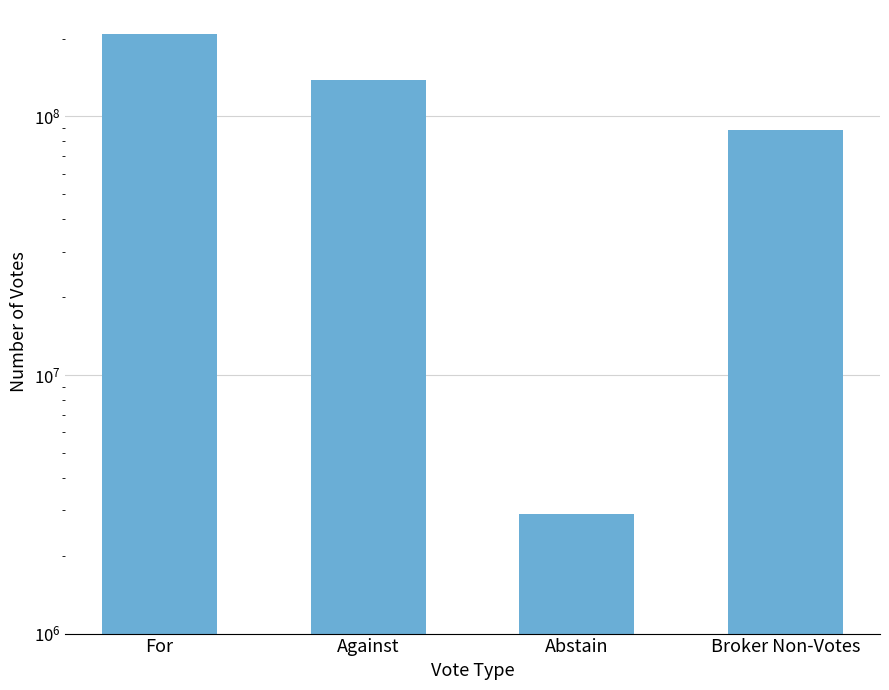

The value at Against is 138365306. True or false?

True